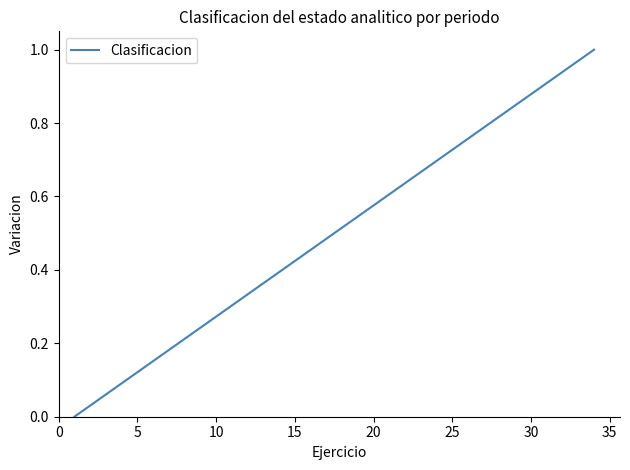

What is the average value?

0.5